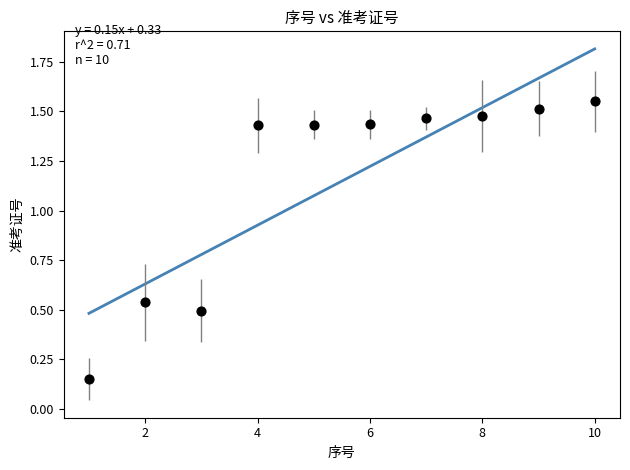

What is the range of X values (max minus min)?

9.0